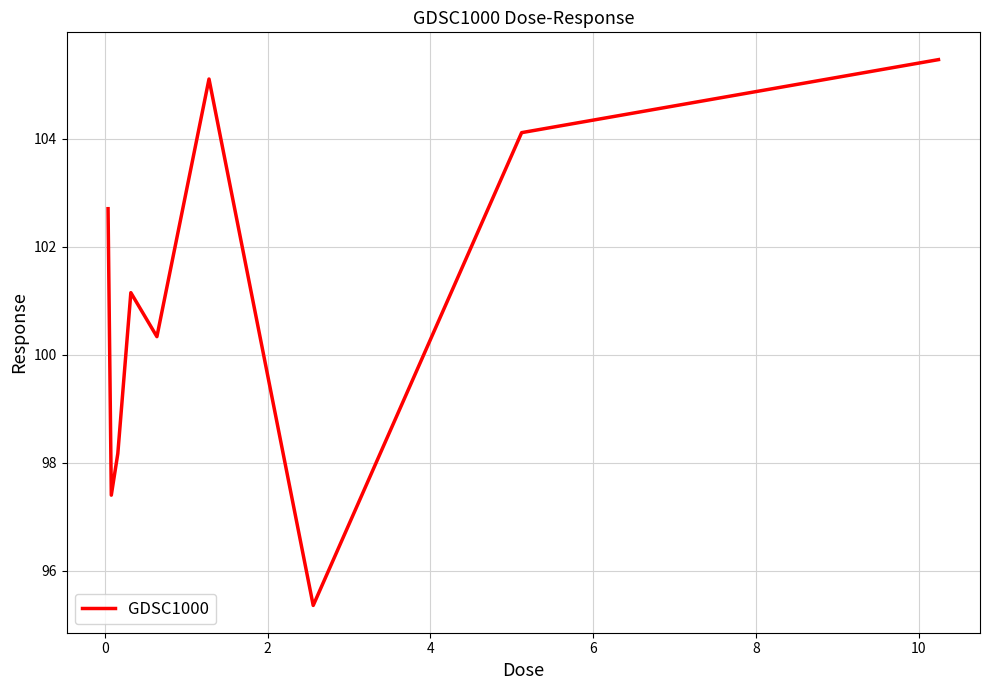

What is the minimum value shown in the chart?

95.4